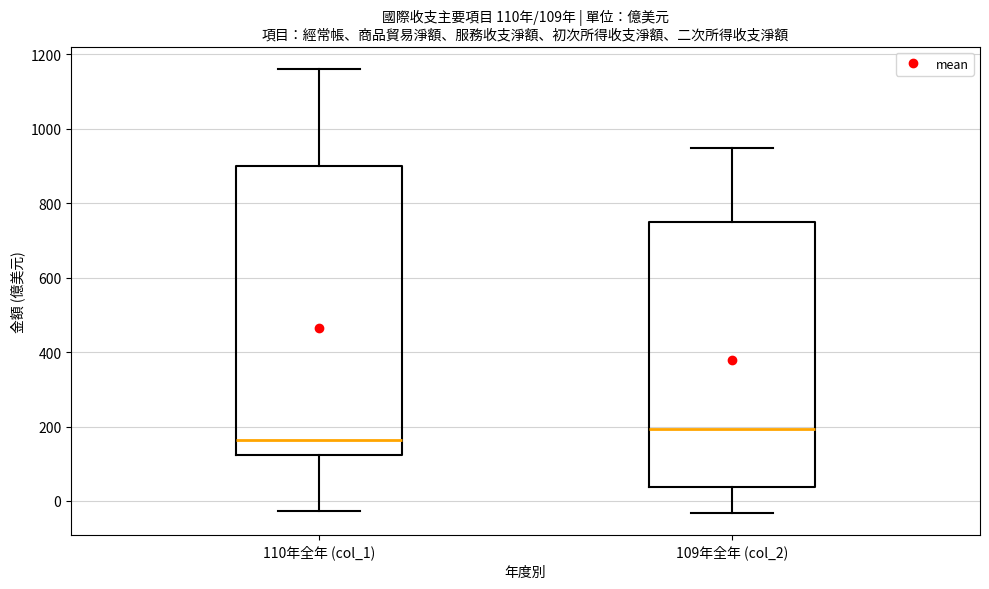

Which box is the tallest, from its lower edge to its upper edge?

110年全年 (col_1)